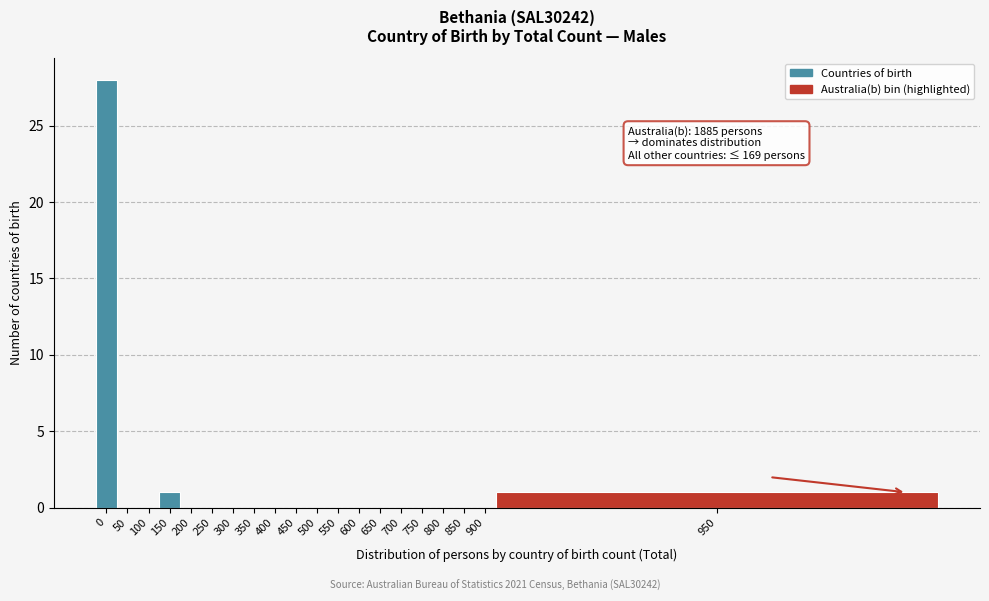

Reading left to right, transcribe all the data shown in this chart.

0=28	50=0	100=0	150=1	200=0	250=0	300=0	350=0	400=0	450=0	500=0	550=0	600=0	650=0	700=0	750=0	800=0	850=0	900=0	950=1